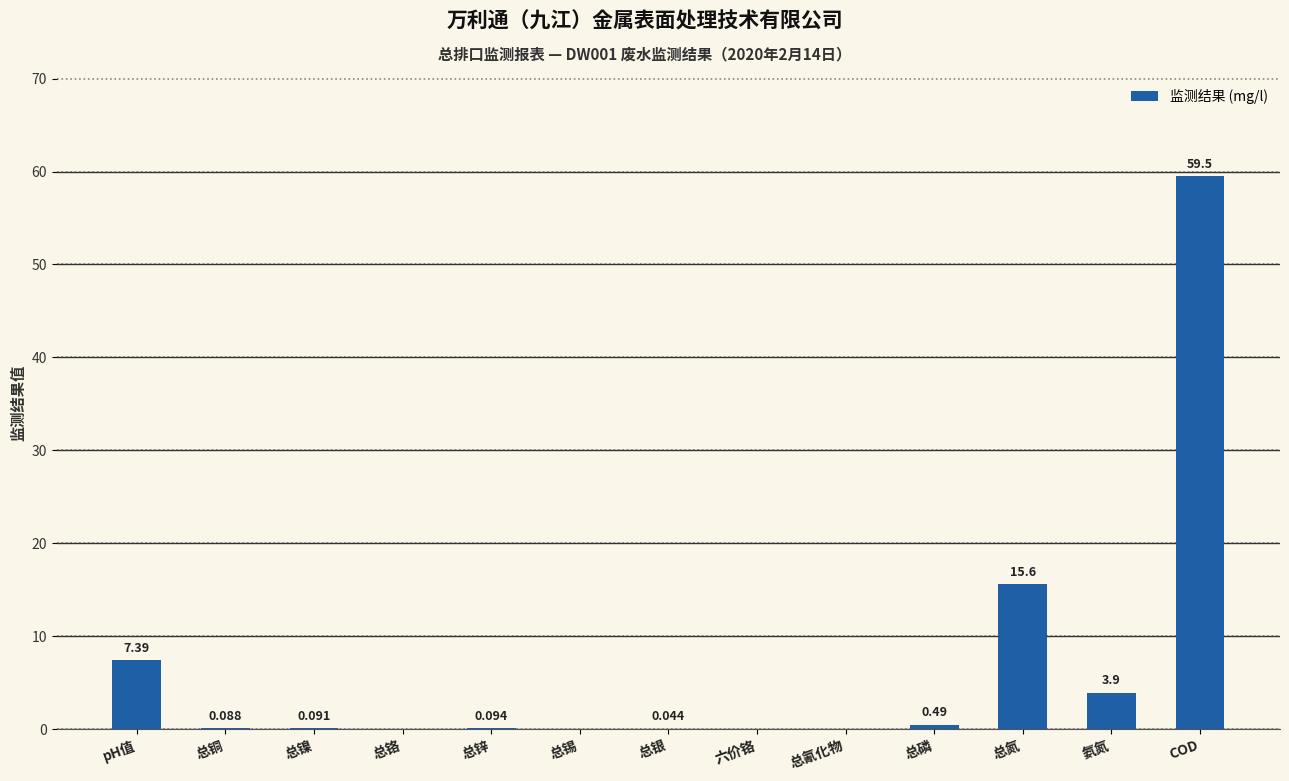

At which label is the value closest to 29?

总氮